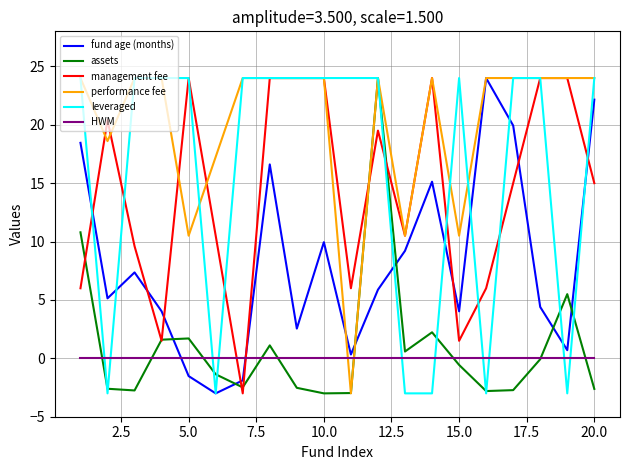

What is the maximum value for management fee?

24.0